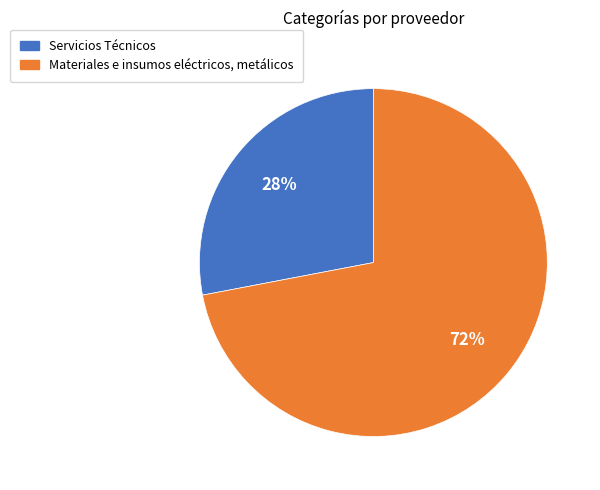

To the nearest percent, what is the difference between the largest and smallest slice percentages?

44%